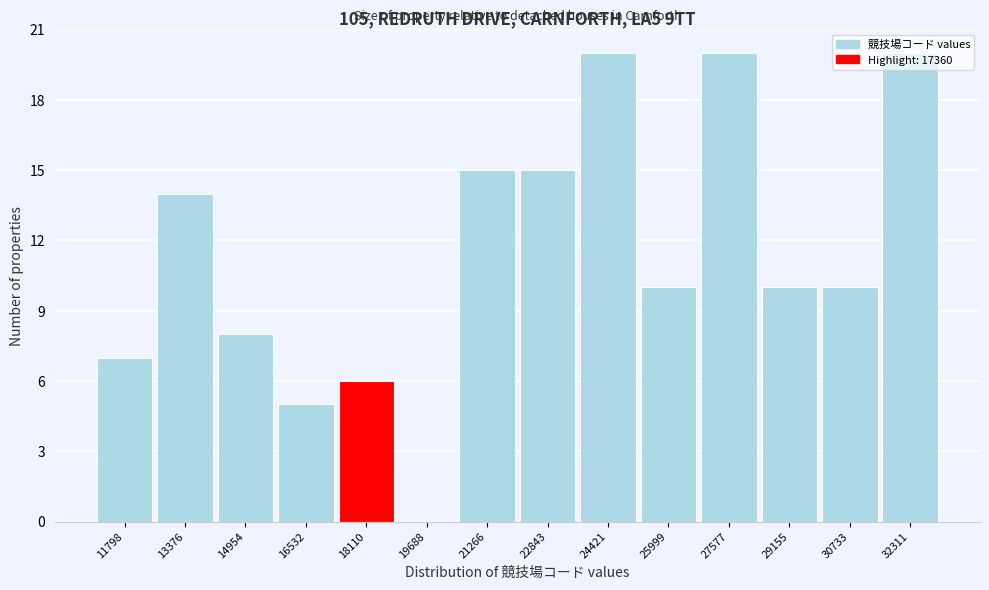

Reading left to right, list every bar in this chart as the range it spans on the x-axis followed by its height. Neither the bar edges nor the heights are printed on the chart, so give them approximately, as read against the axes.

11000 to 12600: 7
12600 to 14200: 14
14200 to 15800: 8
15800 to 17400: 5
17400 to 18800: 6
18800 to 20400: 0
20400 to 22000: 15
22000 to 23600: 15
23600 to 25200: 20
25200 to 26800: 10
26800 to 28400: 20
28400 to 30000: 10
30000 to 31600: 10
31600 to 33200: 20